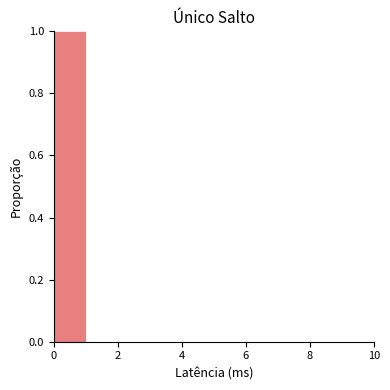

How tall is the bar that spans 0 to 1 on the x-axis? The values are not printed on the chart, so give them approximately, as read against the axis.

1